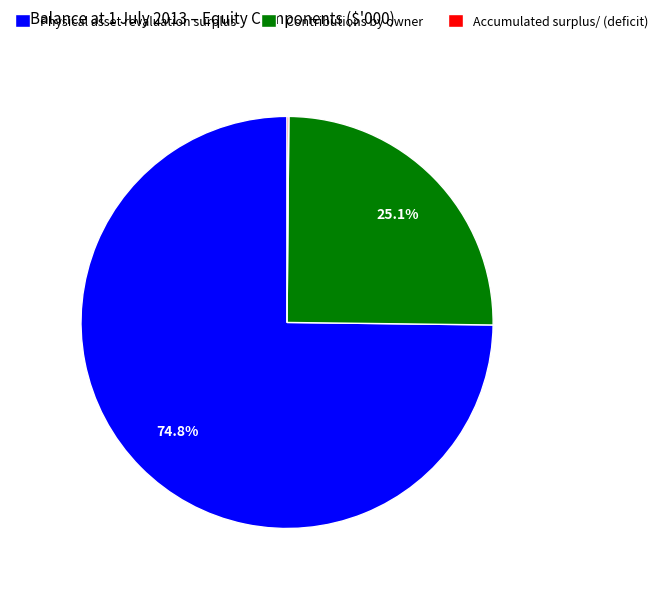

Which category has the biggest portion of the pie?

Physical asset revaluation surplus